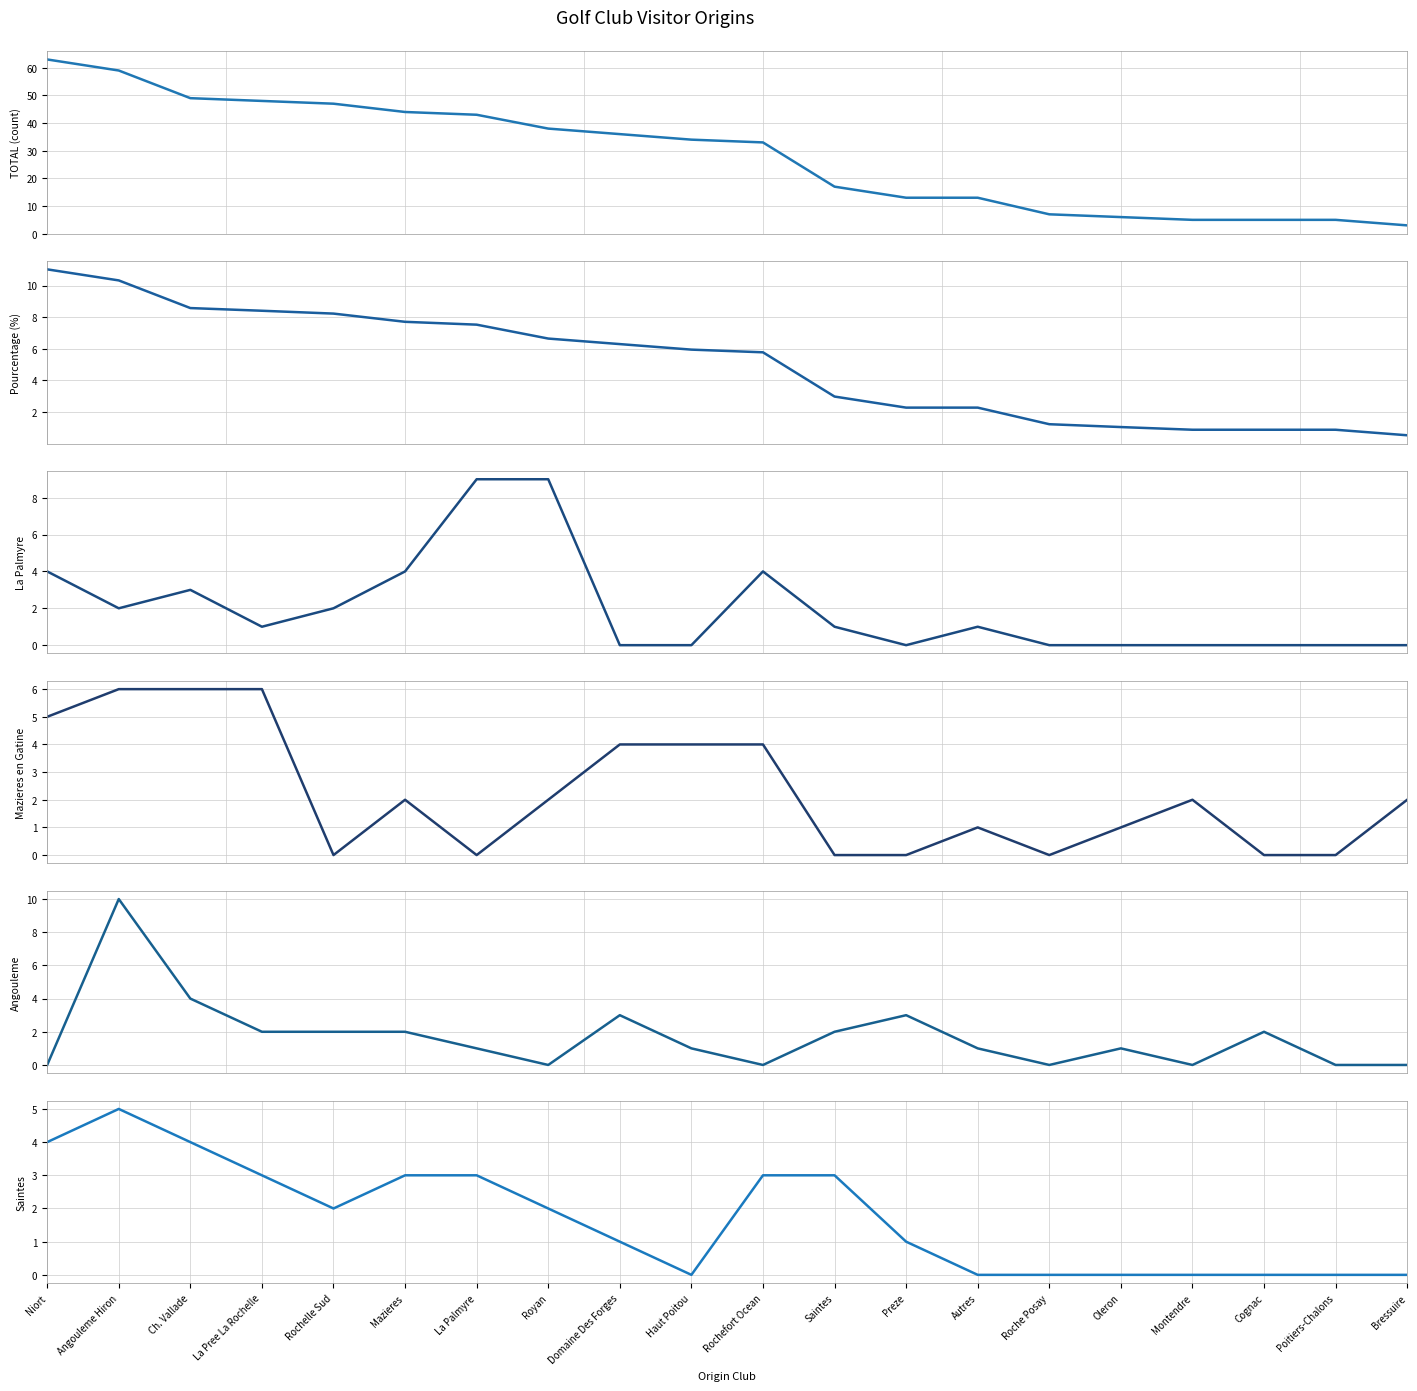

Does the chart have visible grid lines?

Yes